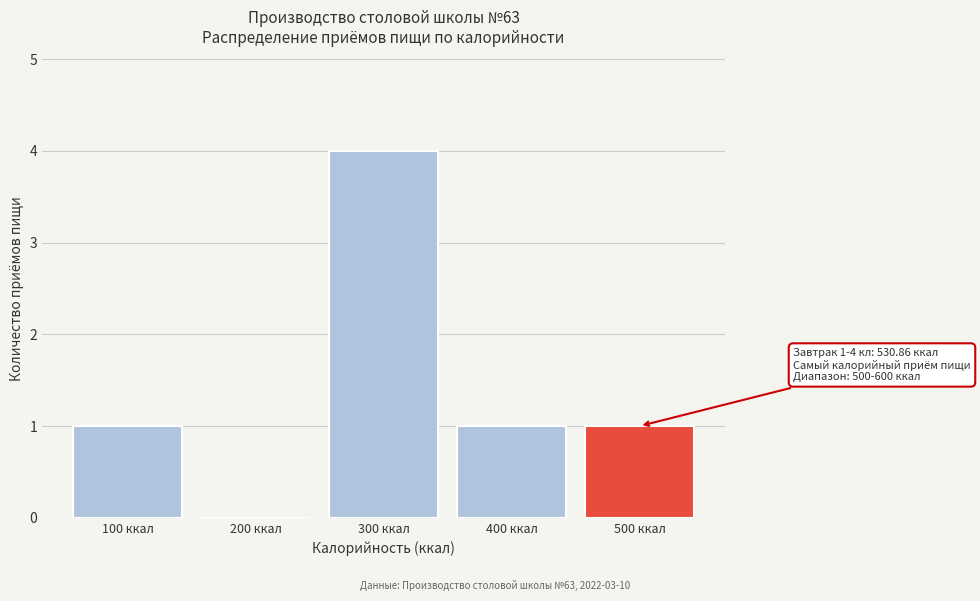

Reading right to left, transcribe all the data shown in this chart.

500 ккал=1	400 ккал=1	300 ккал=4	200 ккал=0	100 ккал=1